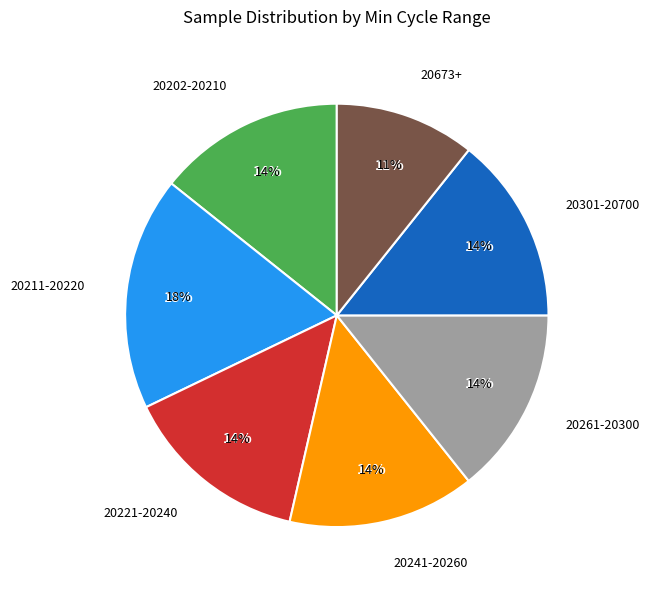

True or false: 33 accounts for 1% of the total.

False